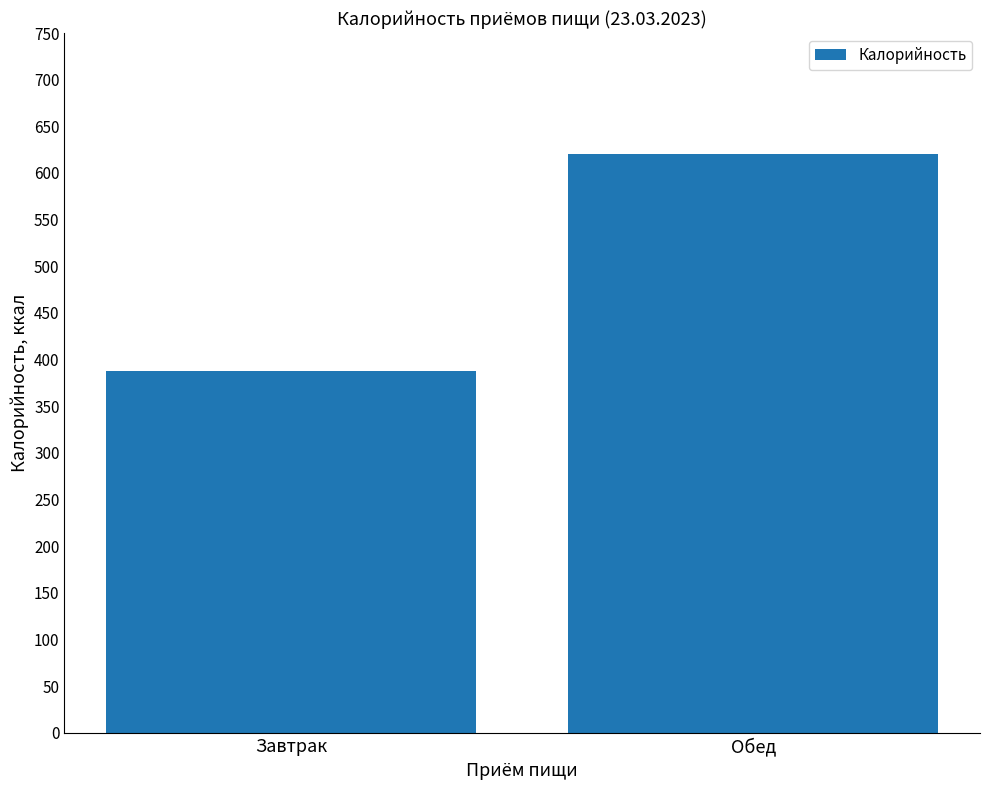

Which category has the lowest value across all series?

Завтрак